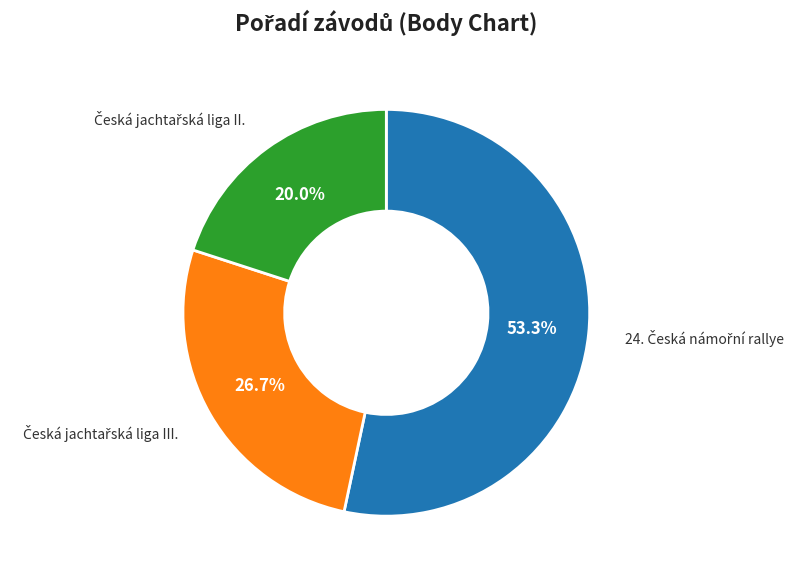

Is there any slice that represents more than half of the pie?

Yes